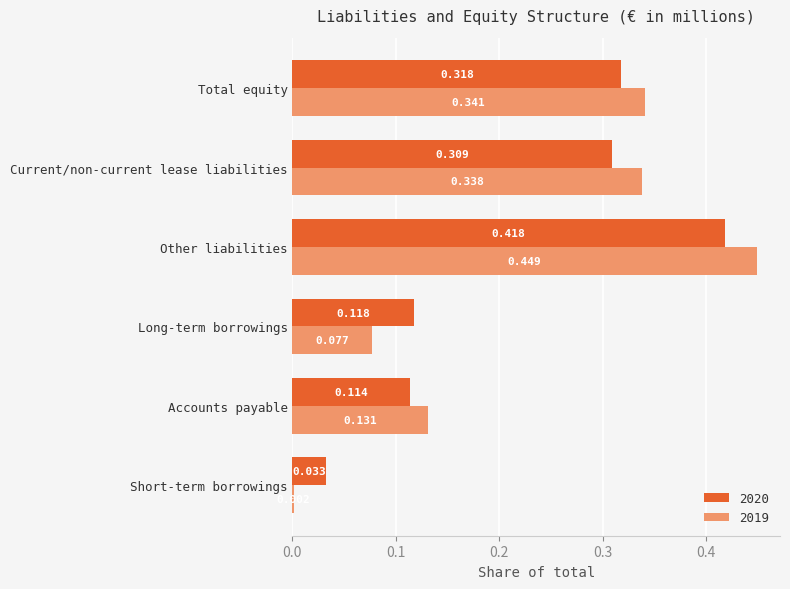

Is the value of 2019 at Long-term borrowings greater than the value of 2020 at Accounts payable?

No